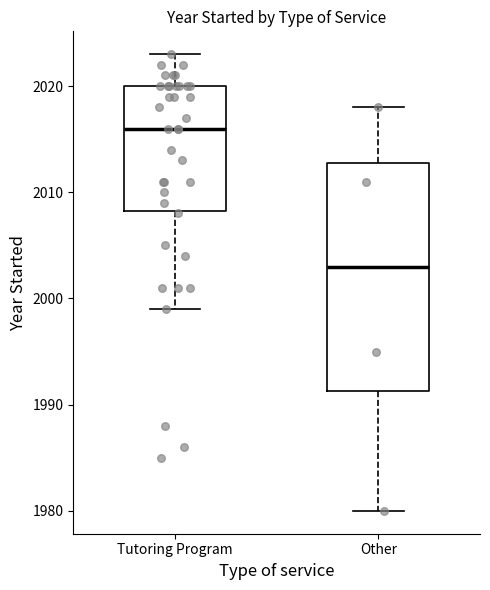

Reading left to right, transcribe this box plot: for each box, give where its median line is, the range the box spans, and where its two whiskers end, as read against the y-axis. The values are not printed on the chart, so give them approximately, as read against the axis.

Tutoring Program: median 2016, box 2008 to 2020, whiskers 1999 to 2023
Other: median 2003, box 1991 to 2013, whiskers 1980 to 2018